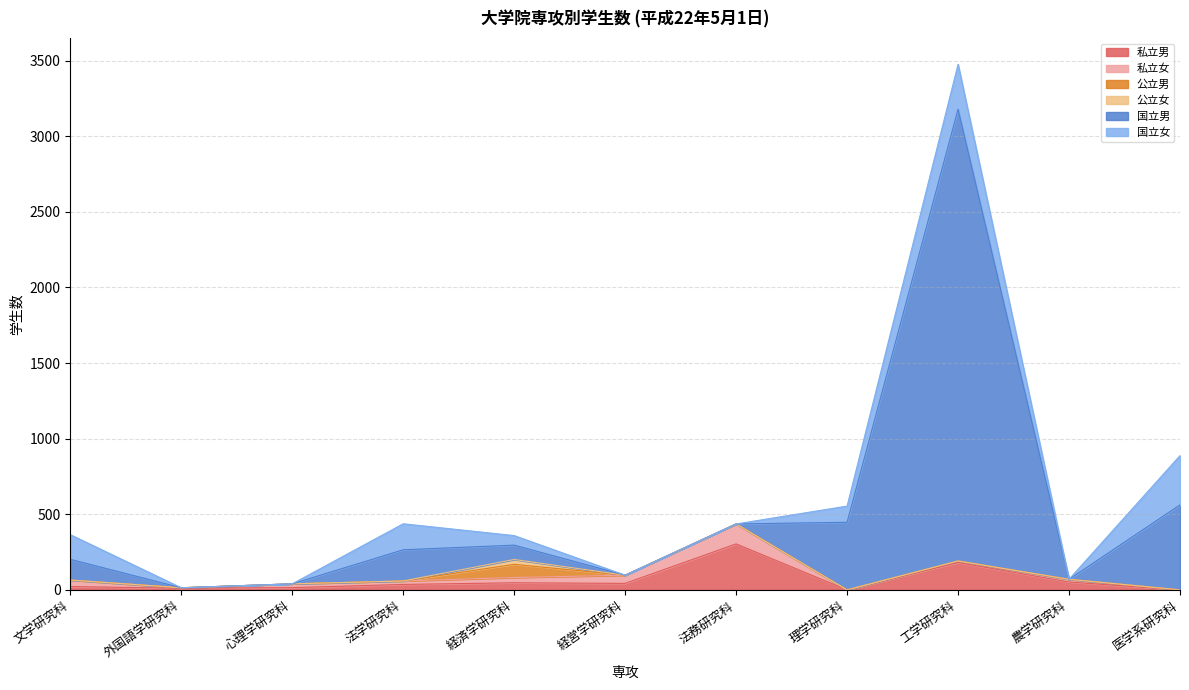

True or false: 公立女 and 私立男 intersect in this chart.

False